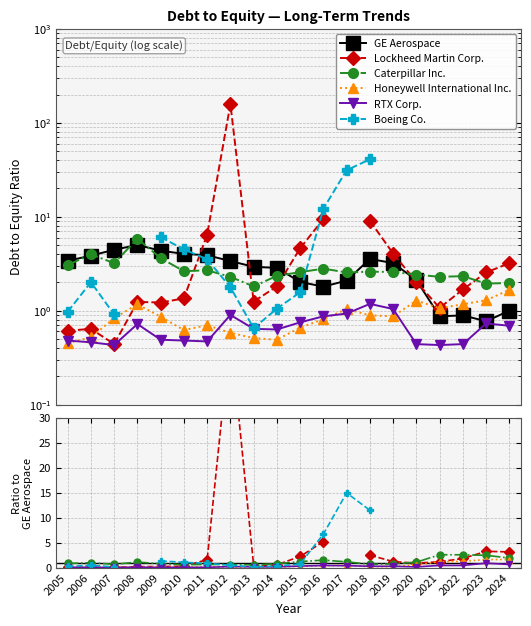

How many interior local valleys does the Lockheed Martin Corp. series have?

3